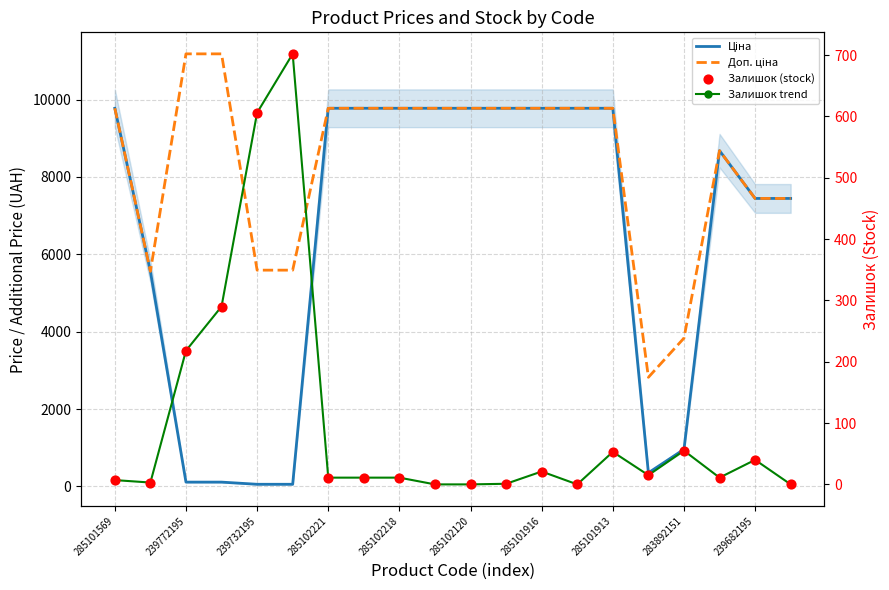

What are all the series names shown in the legend?

Ціна, Доп. ціна, Залишок trend, Залишок (stock)